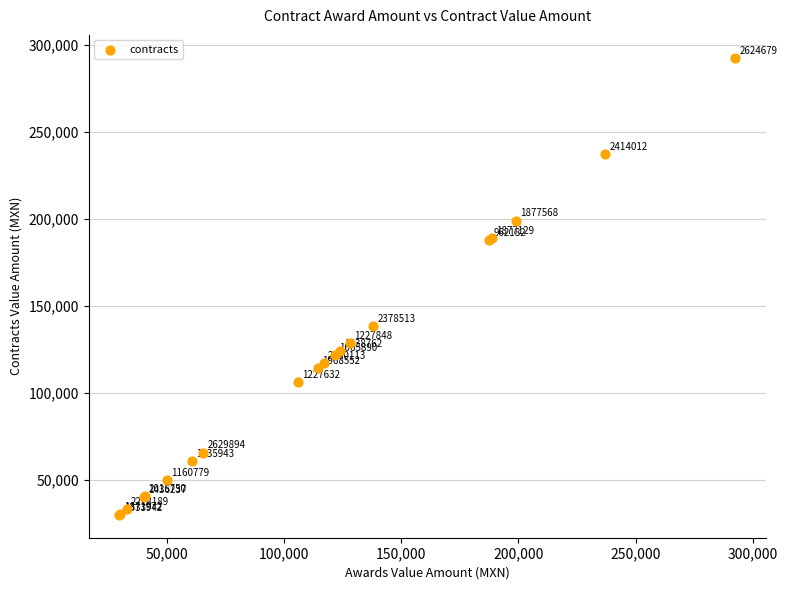

What Y value in the scatter plot is closest to 161145?

138133.0